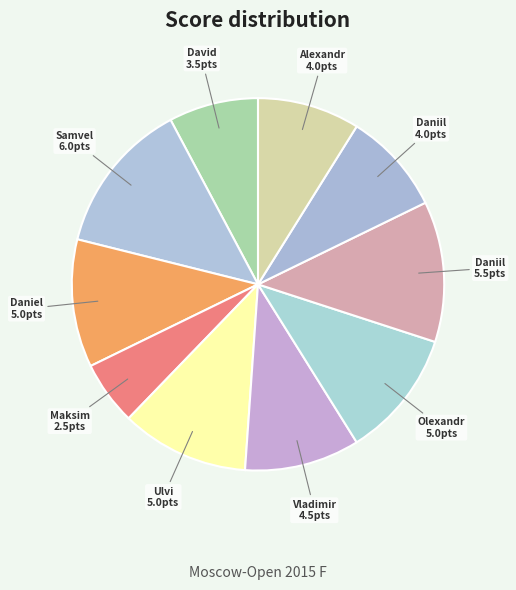

How many segments does this pie chart have?

10